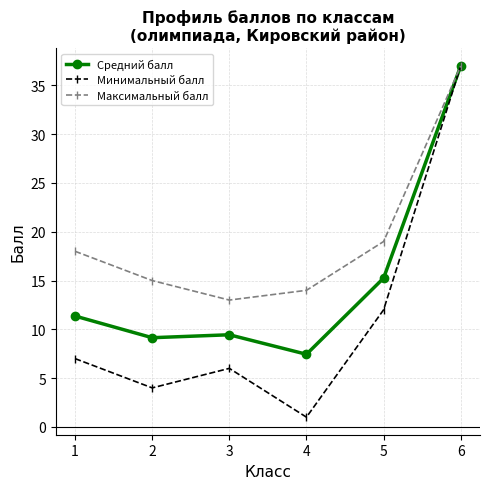

What is the lowest value of the Максимальный балл series?

13.0